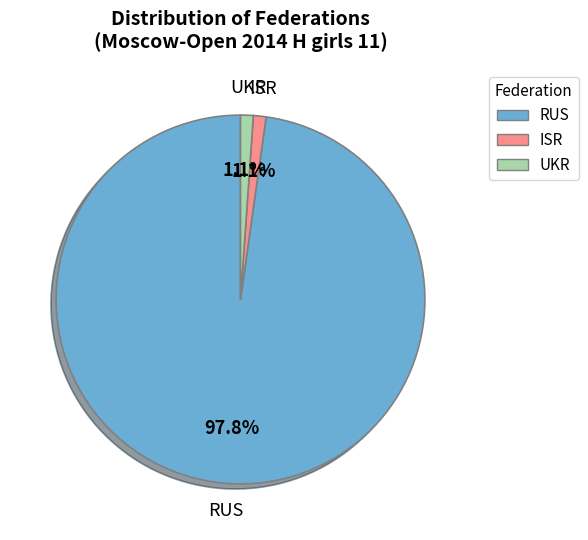

Count the number of slices in the pie.

3